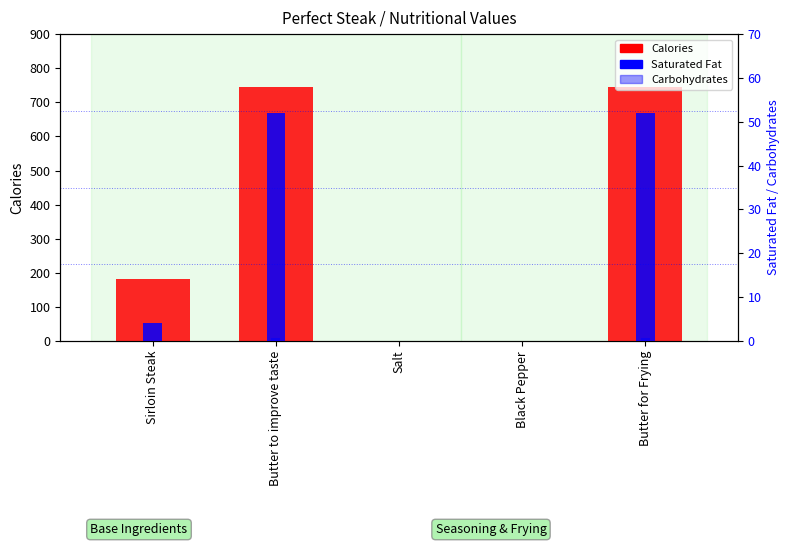

How many bars are there in each group?

3